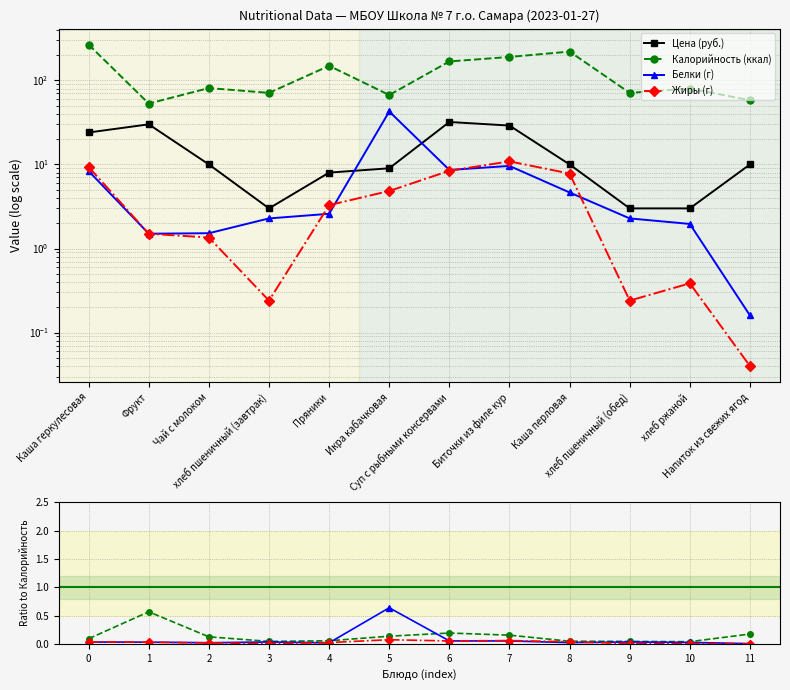

True or false: Калорийность (ккал) and Белки (г) intersect in this chart.

False